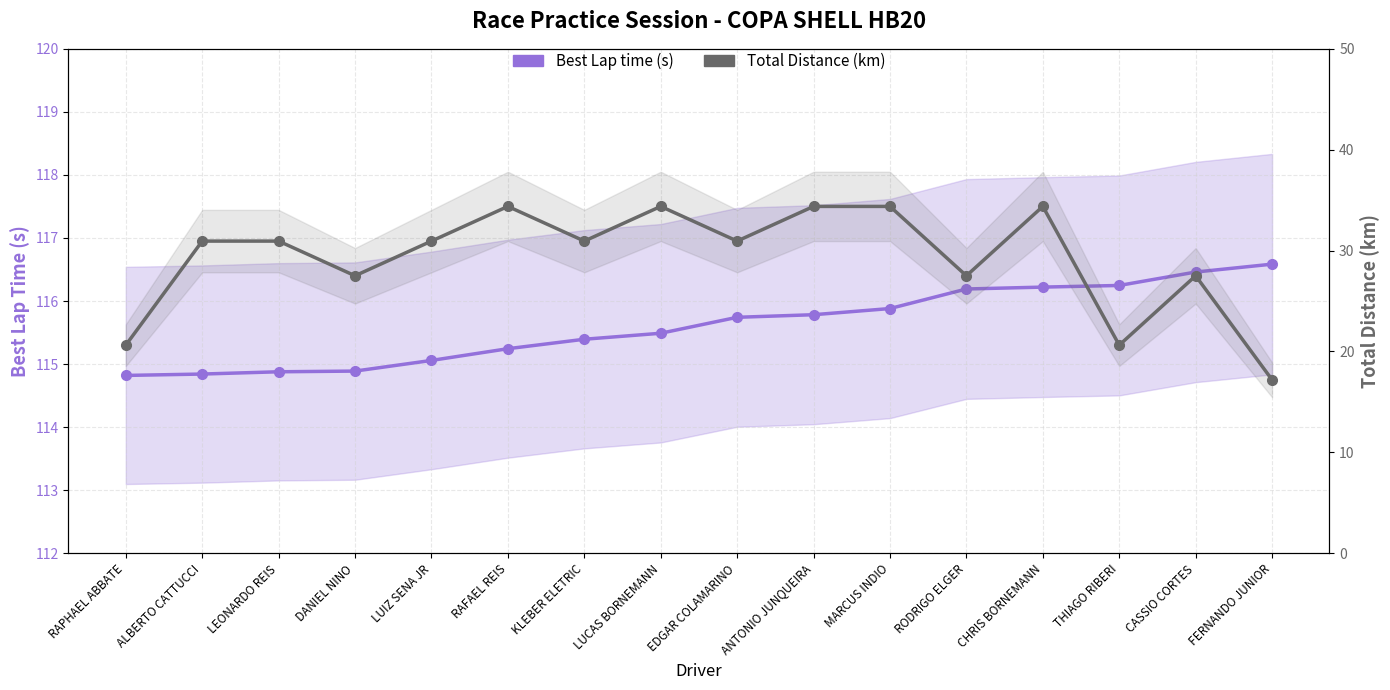

What is the total value across all series at MARCUS INDIO?

150.3